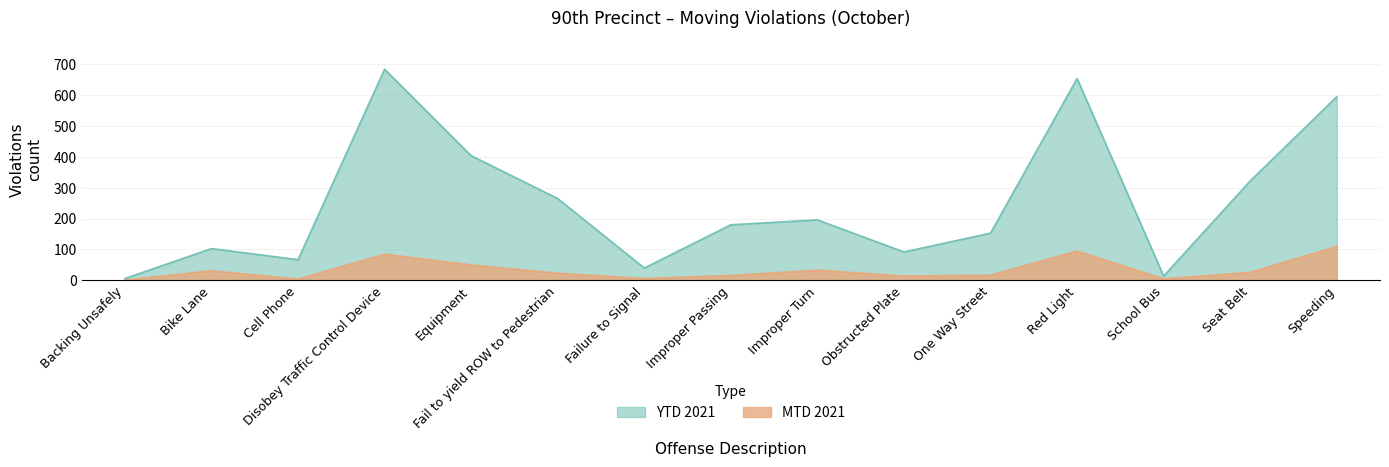

How many lines are shown in the chart?

2